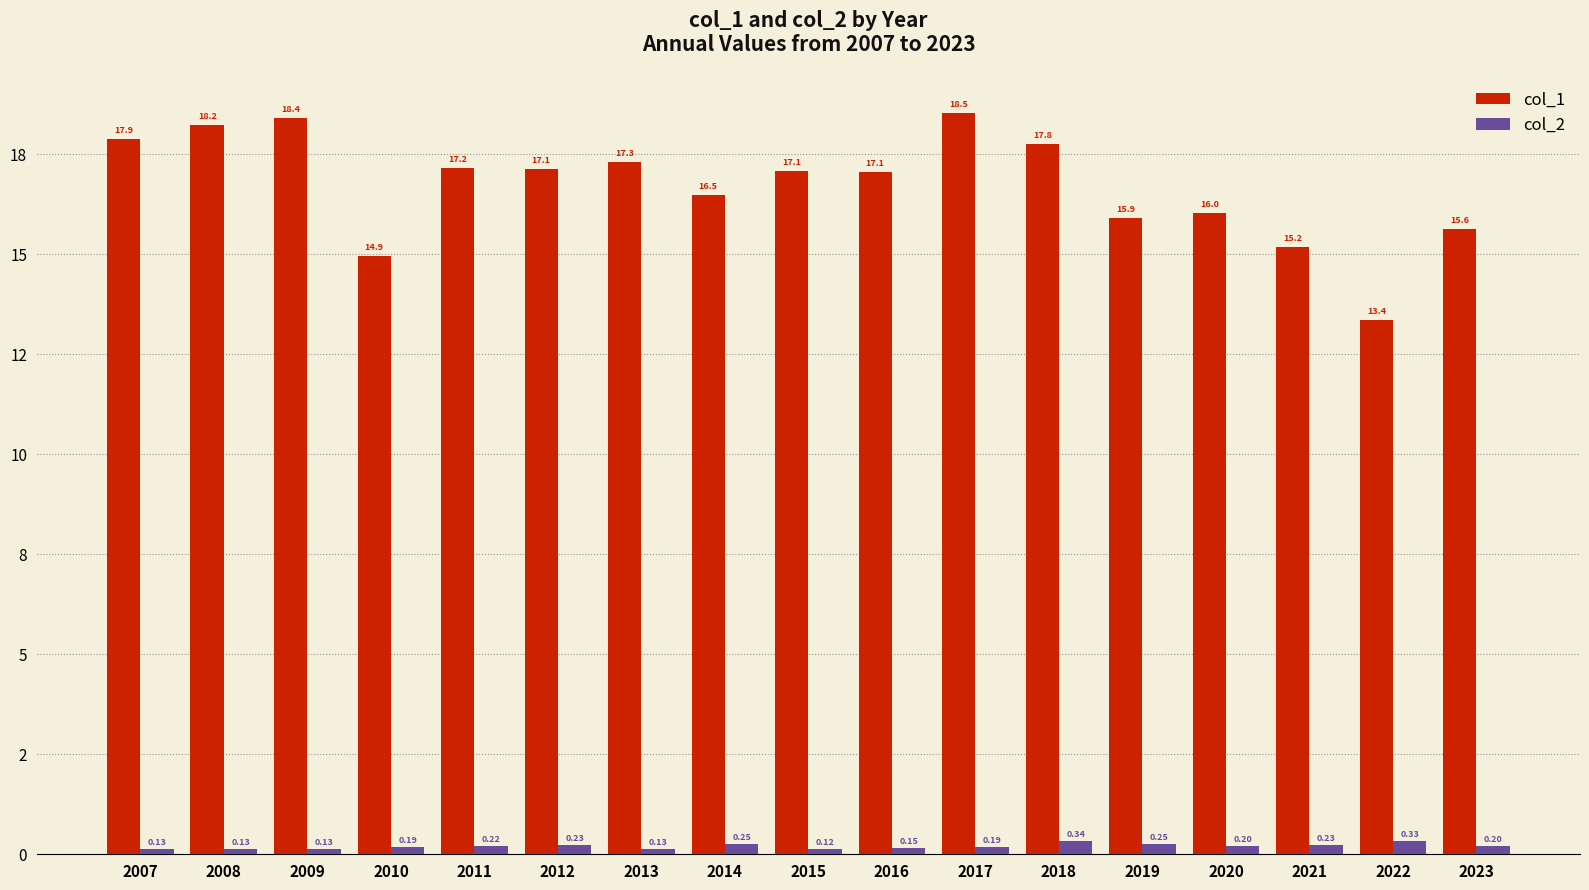

Are the bars grouped side by side (vs. stacked)?

Yes